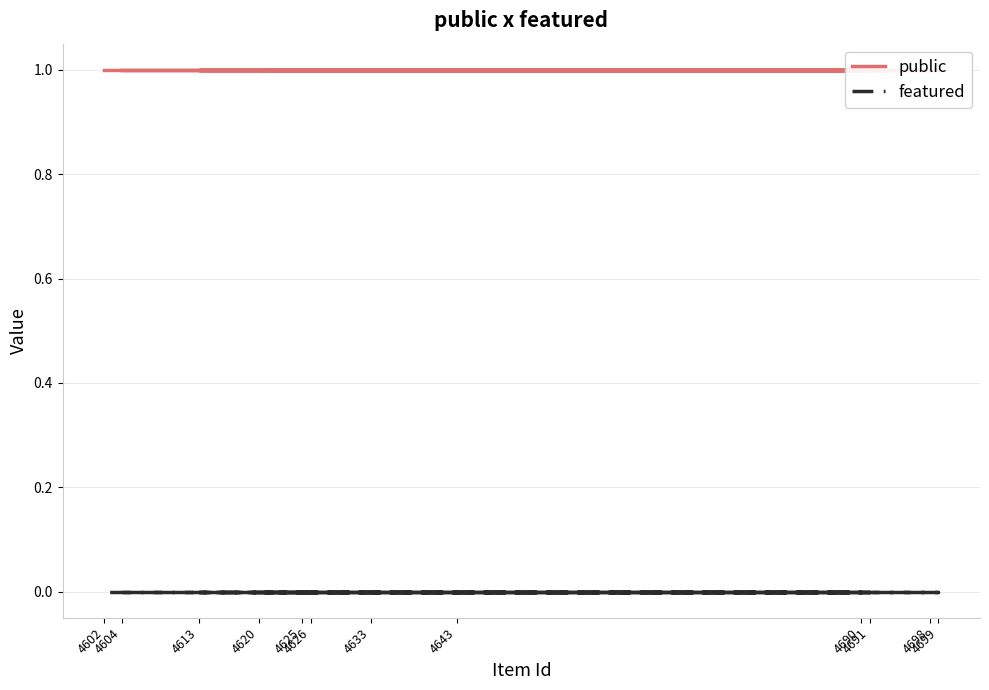

Is the value of featured at 4691 greater than the value of public at 4613?

No